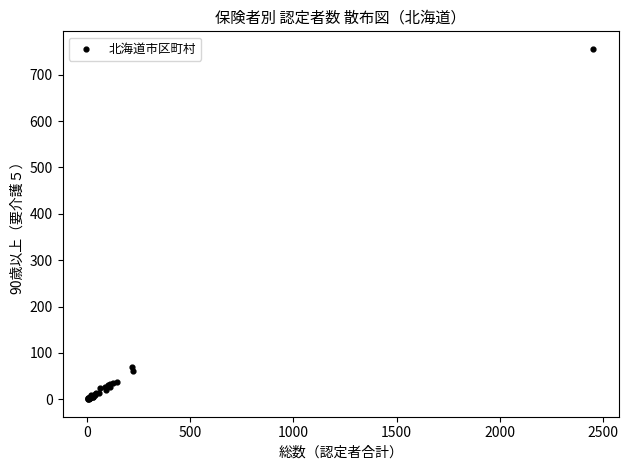

What Y value in the scatter plot is closest to 378?

70